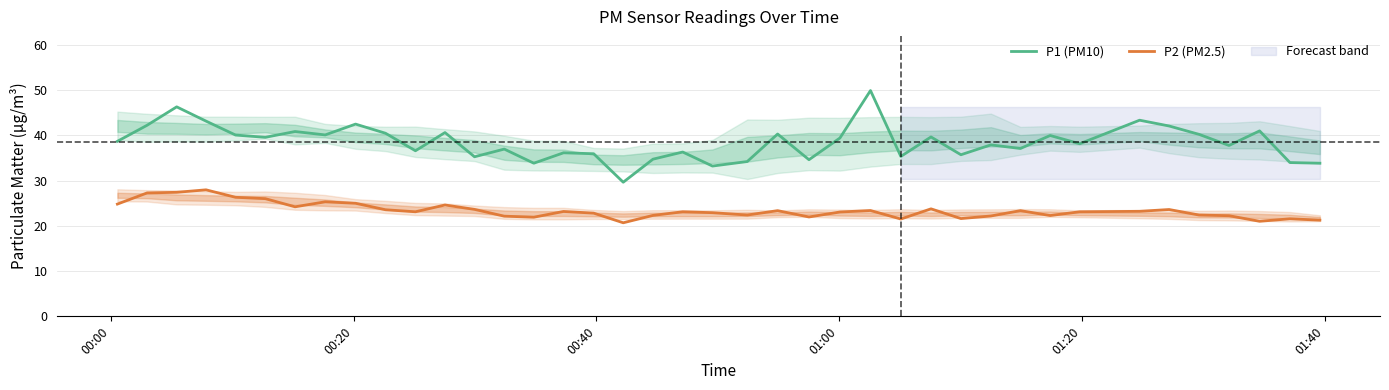

True or false: P2 (PM2.5) and P1 (PM10) cross at least once.

False